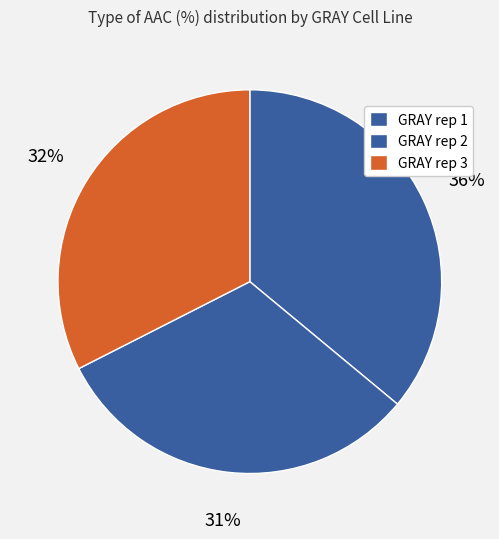

Does GRAY rep 2 account for over 50% of the chart?

No